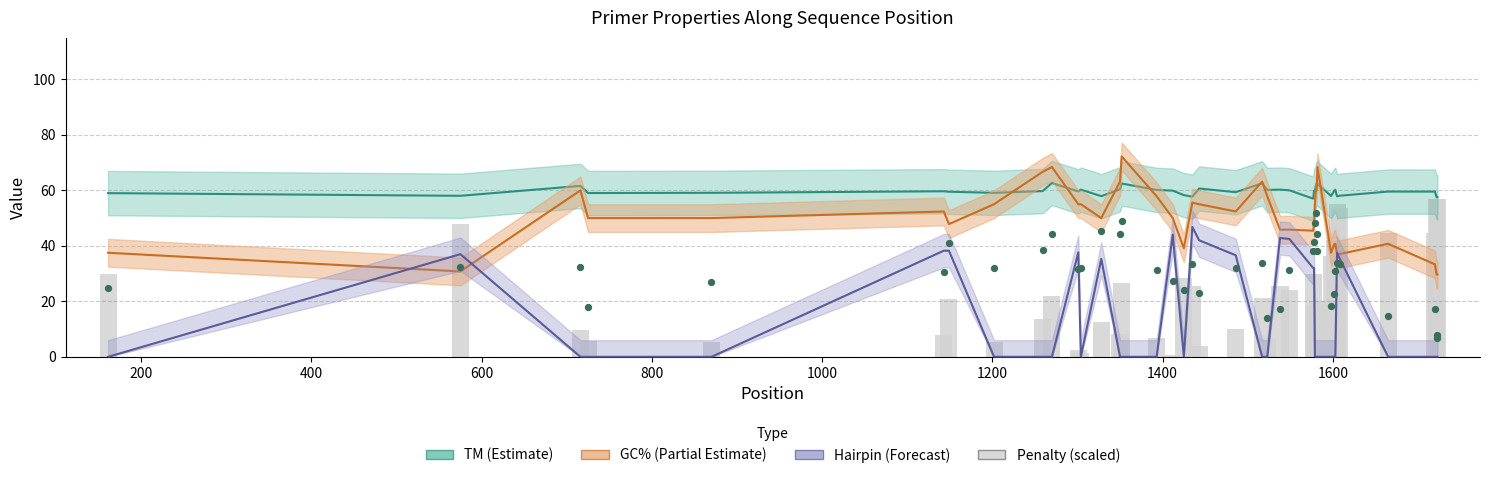

Which series has the largest total across all categories?

PRIMER_LEFT_0_TM